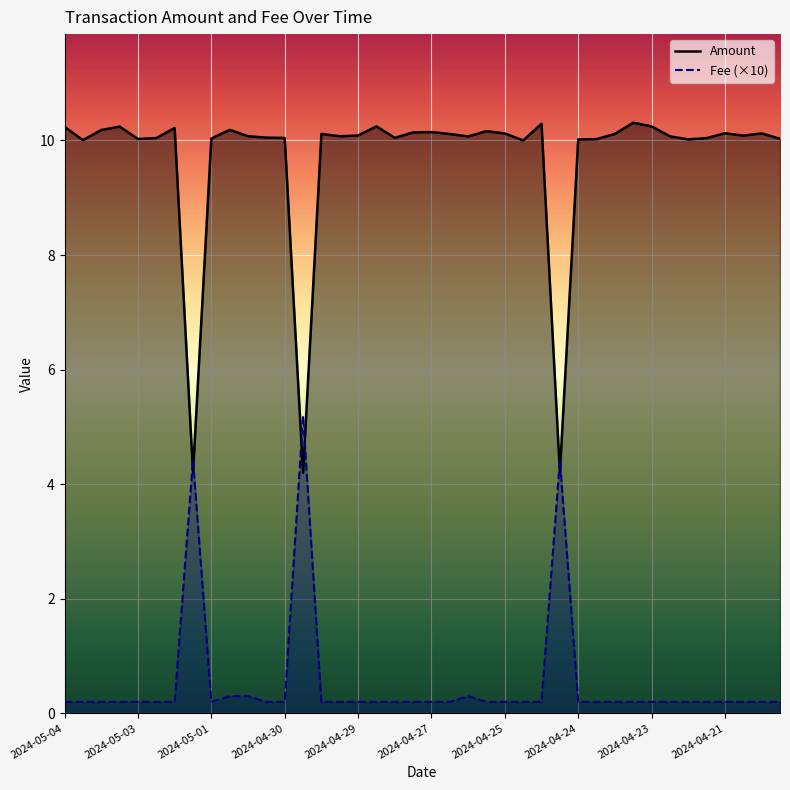

What is the maximum value shown in the chart?

10.3